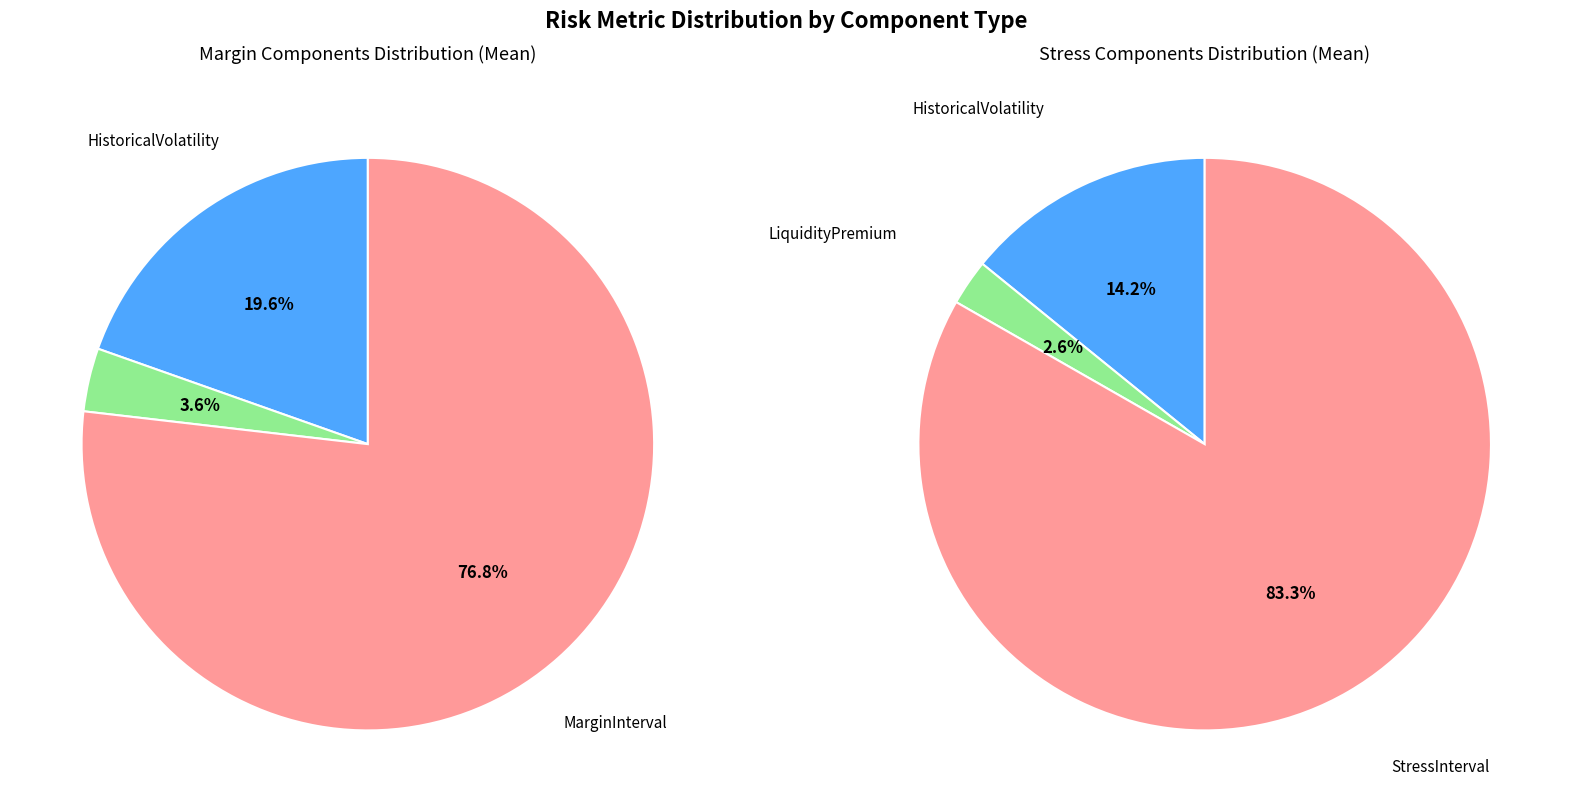

Does LiquidityPremium account for over 50% of the chart?

No